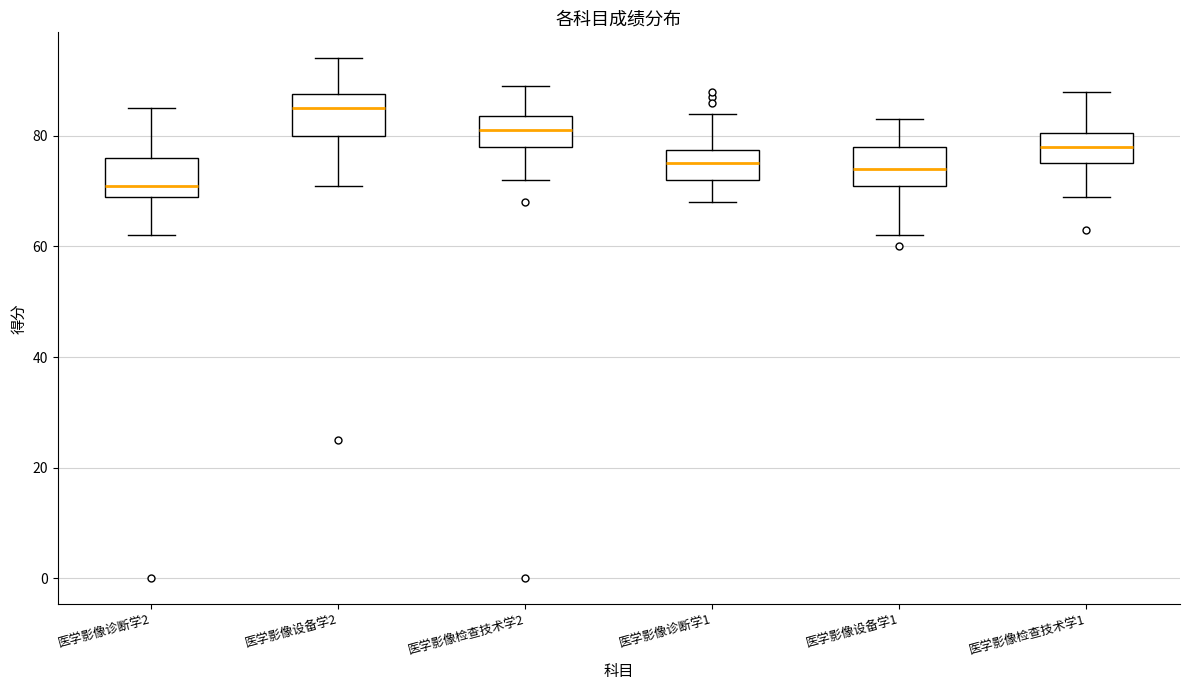

Where is the upper edge of the box for 医学影像诊断学1 on the y-axis? The values are not printed on the chart, so give them approximately, as read against the axis.

78